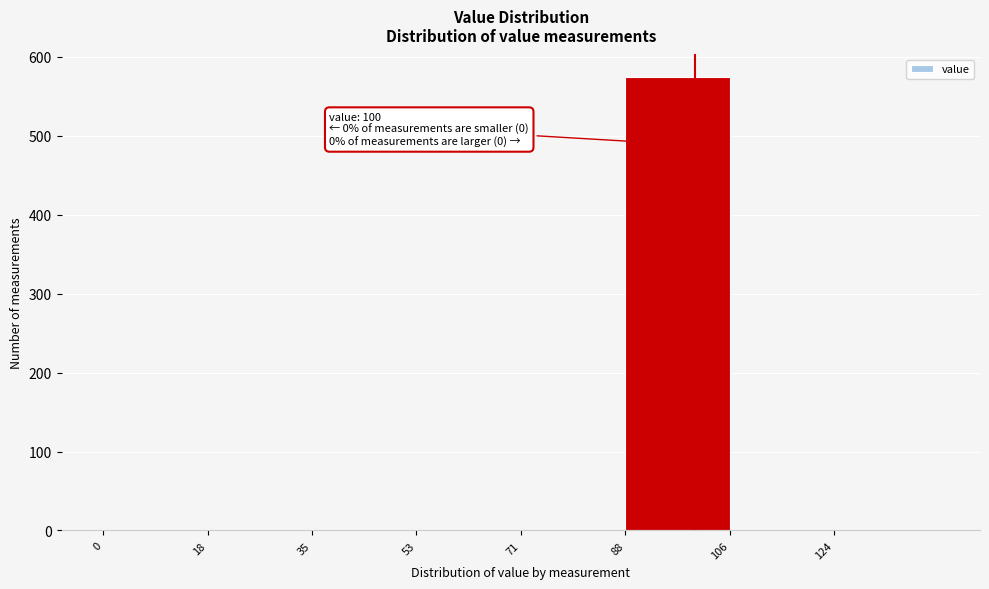

Which range on the x-axis has the tallest bar?

88 to 106